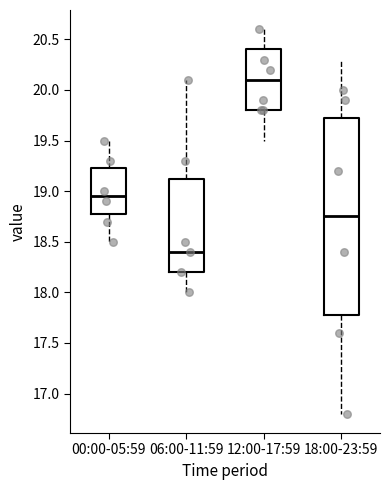

Reading left to right, read every box against the y-axis: the position of its median line, the range the box covers, and the ends of its whiskers. The values are not printed on the chart, so give them approximately, as read against the axis.

00:00-05:59: median 18.95, box 18.80 to 19.25, whiskers 18.50 to 19.50
06:00-11:59: median 18.40, box 18.20 to 19.15, whiskers 18.00 to 20.10
12:00-17:59: median 20.10, box 19.80 to 20.40, whiskers 19.50 to 20.60
18:00-23:59: median 18.75, box 17.80 to 19.75, whiskers 16.80 to 20.30